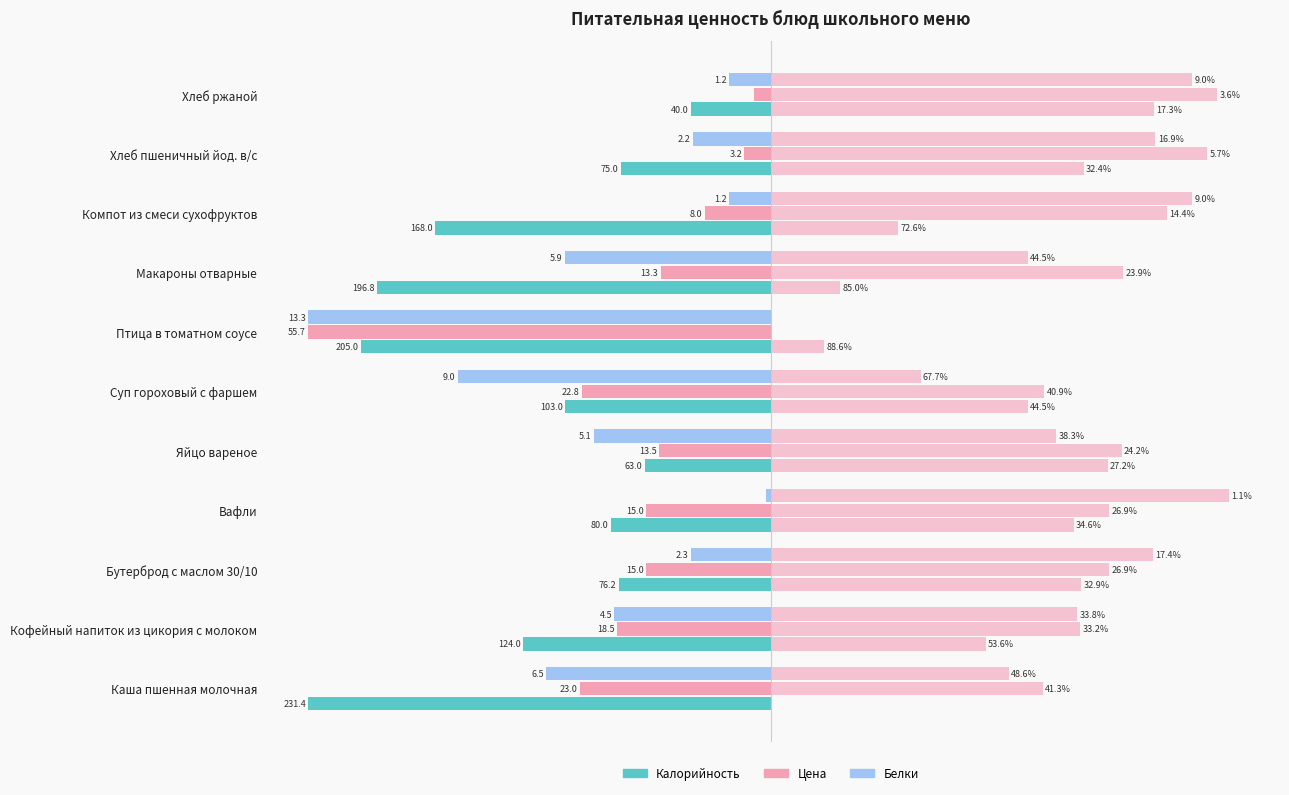

Between Каша пшенная молочная and Суп гороховый с фаршем, which series saw the biggest shift?

Калорийность